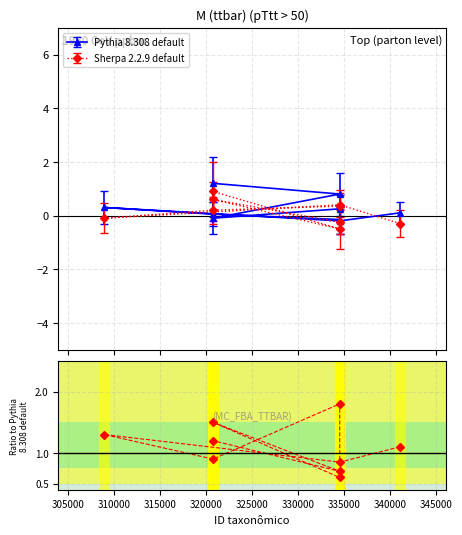

What is the maximum value shown in the chart?

1.8